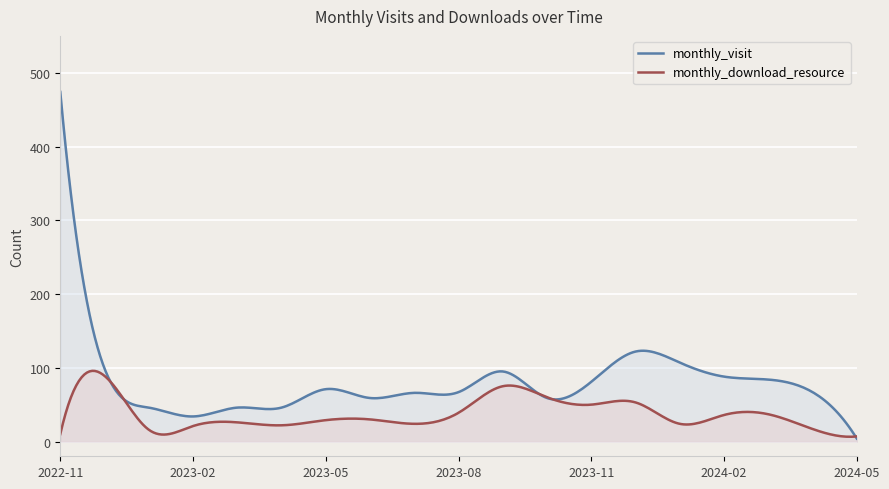

Reading left to right, list all the values displayed in this chart.

monthly_visit: 474	99	46	34	46	46	71	59	66	67	95	59	81	122	107	88	84	67	4
monthly_download_resource: 10	89	16	21	26	22	29	30	24	39	75	60	50	53	24	36	37	17	7